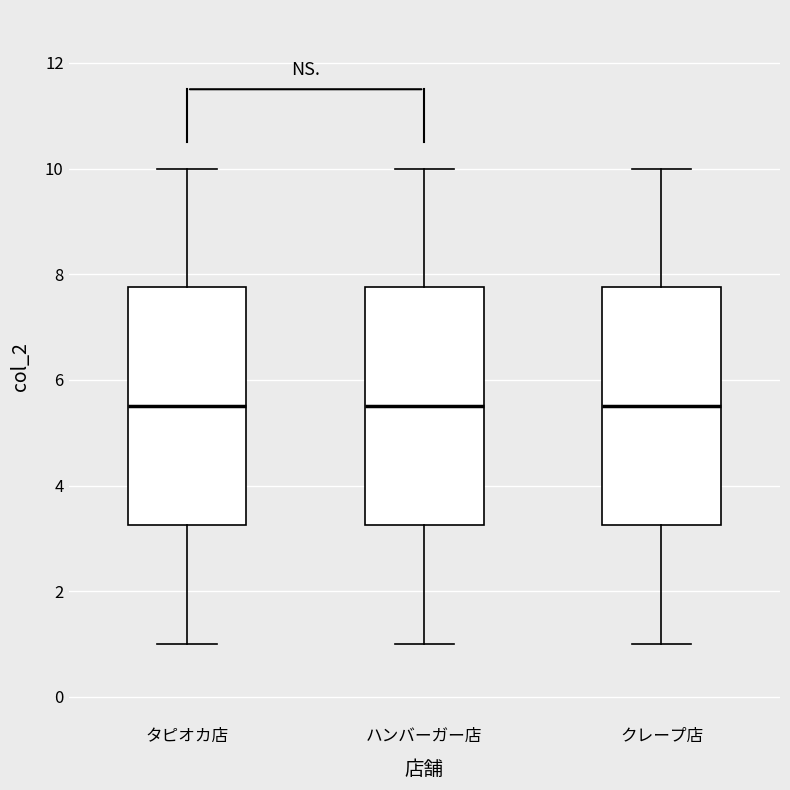

Where is the lower edge of the box for ハンバーガー店 on the y-axis? The values are not printed on the chart, so give them approximately, as read against the axis.

3.2